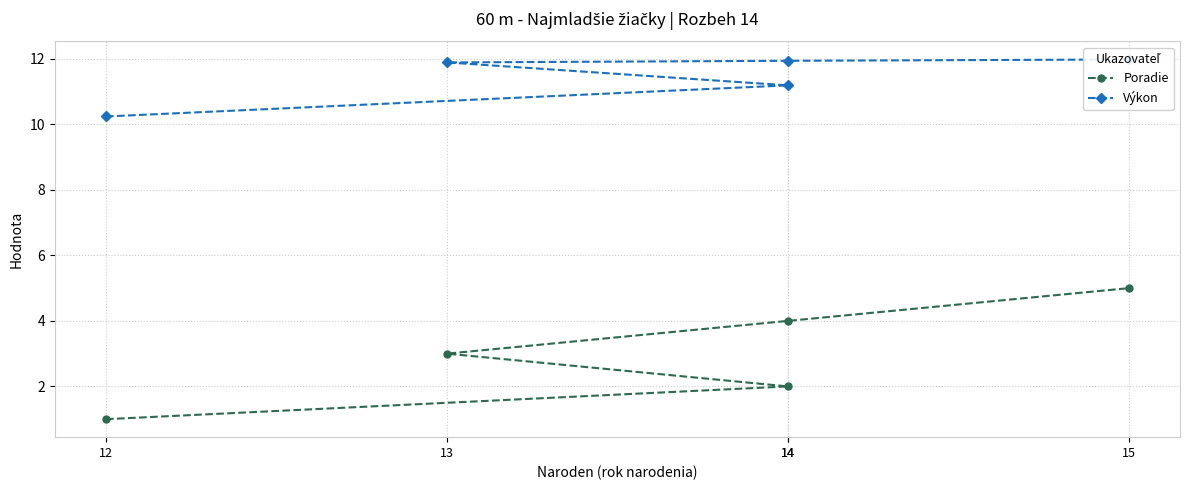

True or false: Poradie and Výkon intersect in this chart.

False